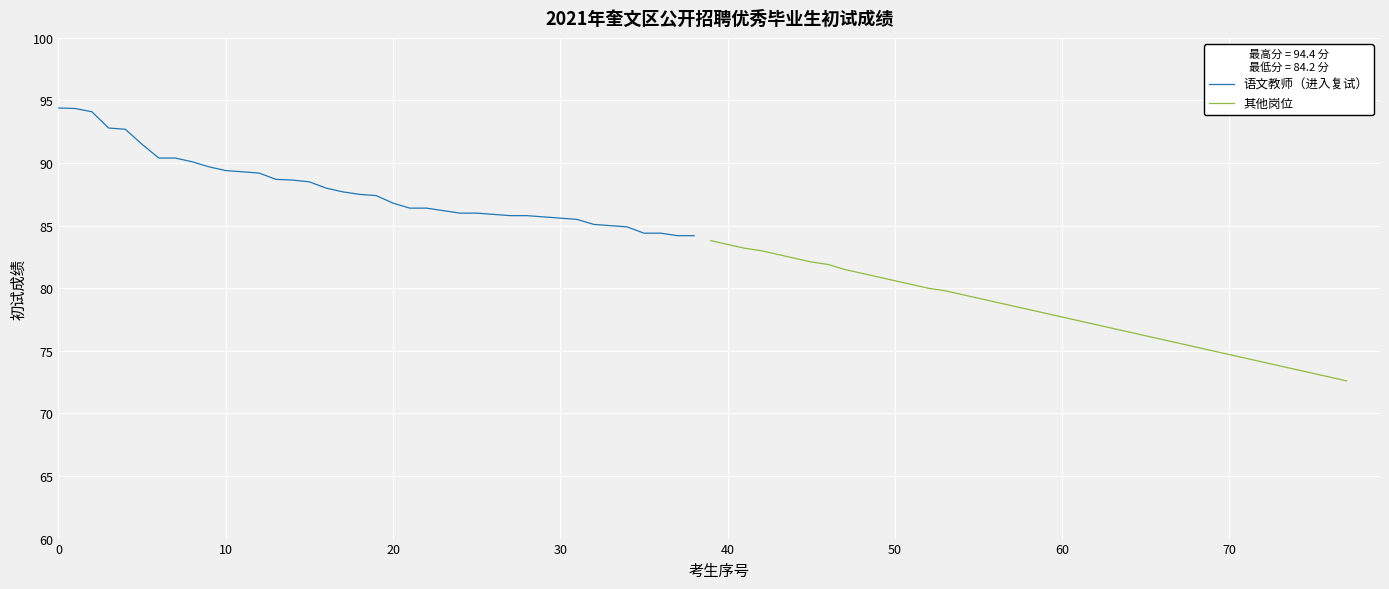

What is the lowest value of the 语文教师（进入复试） series?

84.2